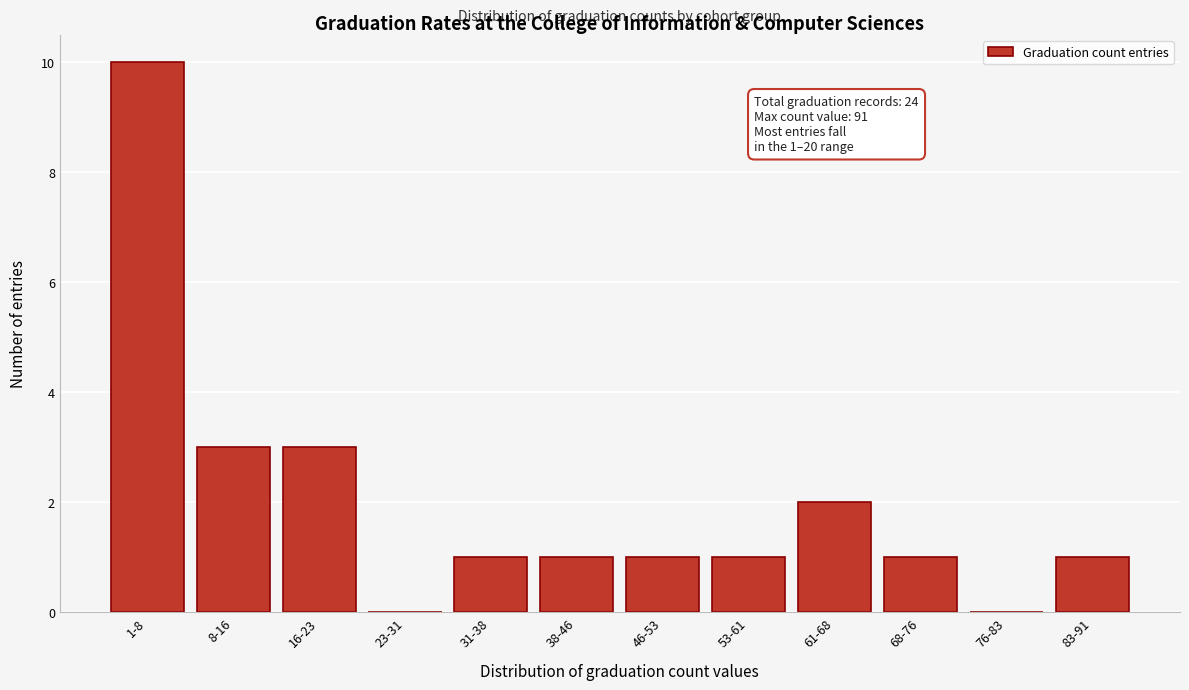

Reading left to right, extract all data points from this chart.

1-8=10	8-16=3	16-23=3	23-31=0	31-38=1	38-46=1	46-53=1	53-61=1	61-68=2	68-76=1	76-83=0	83-91=1